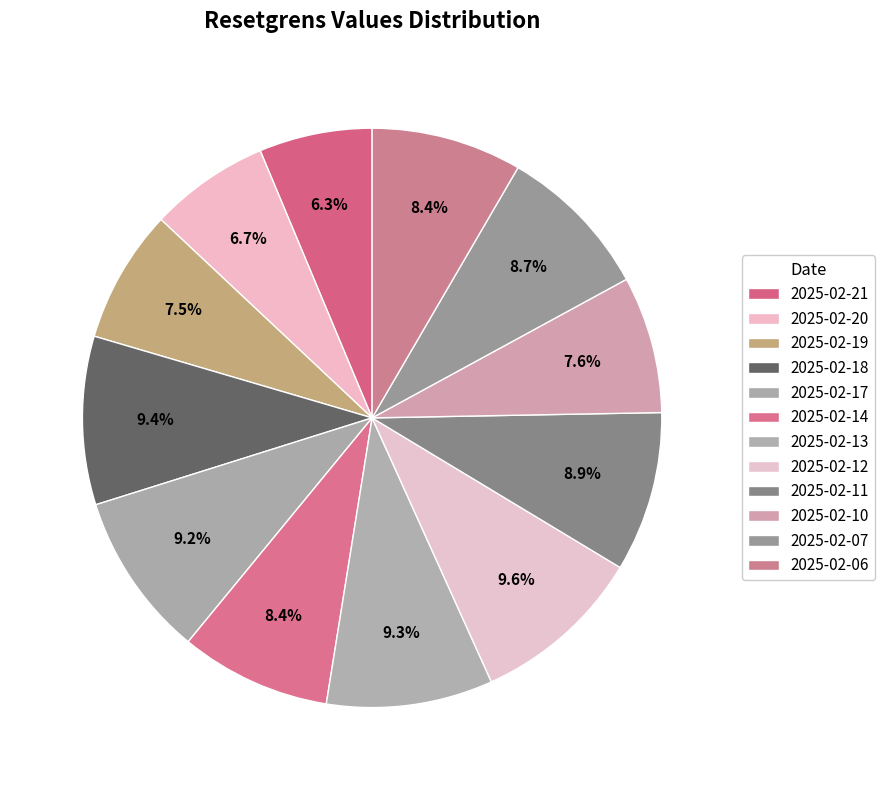

Is it true that 2025-02-20 is 19% of the pie?

False